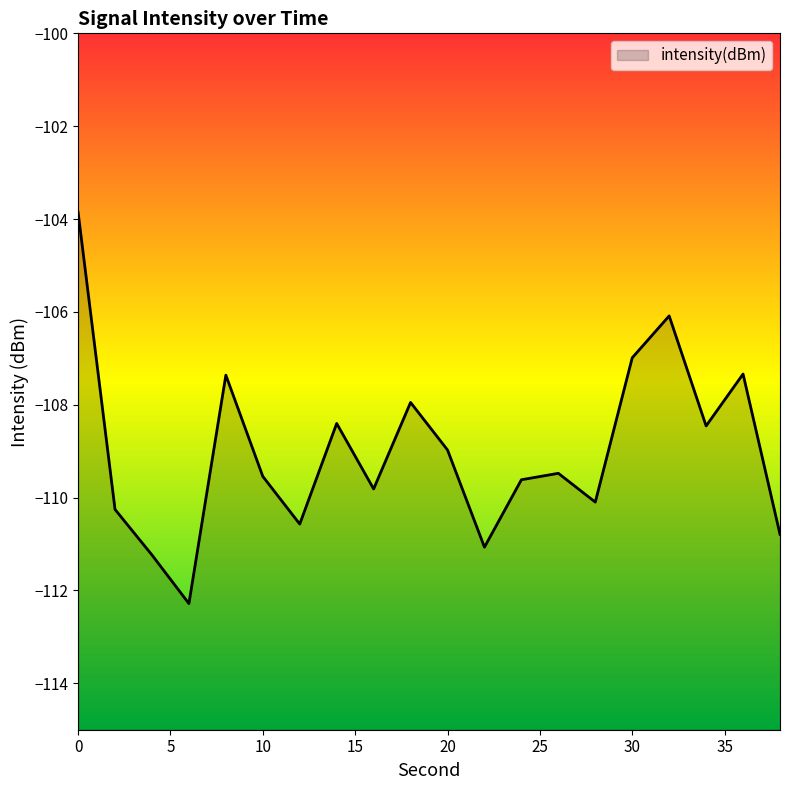

What is the change in value from 12 to 16?

+0.8